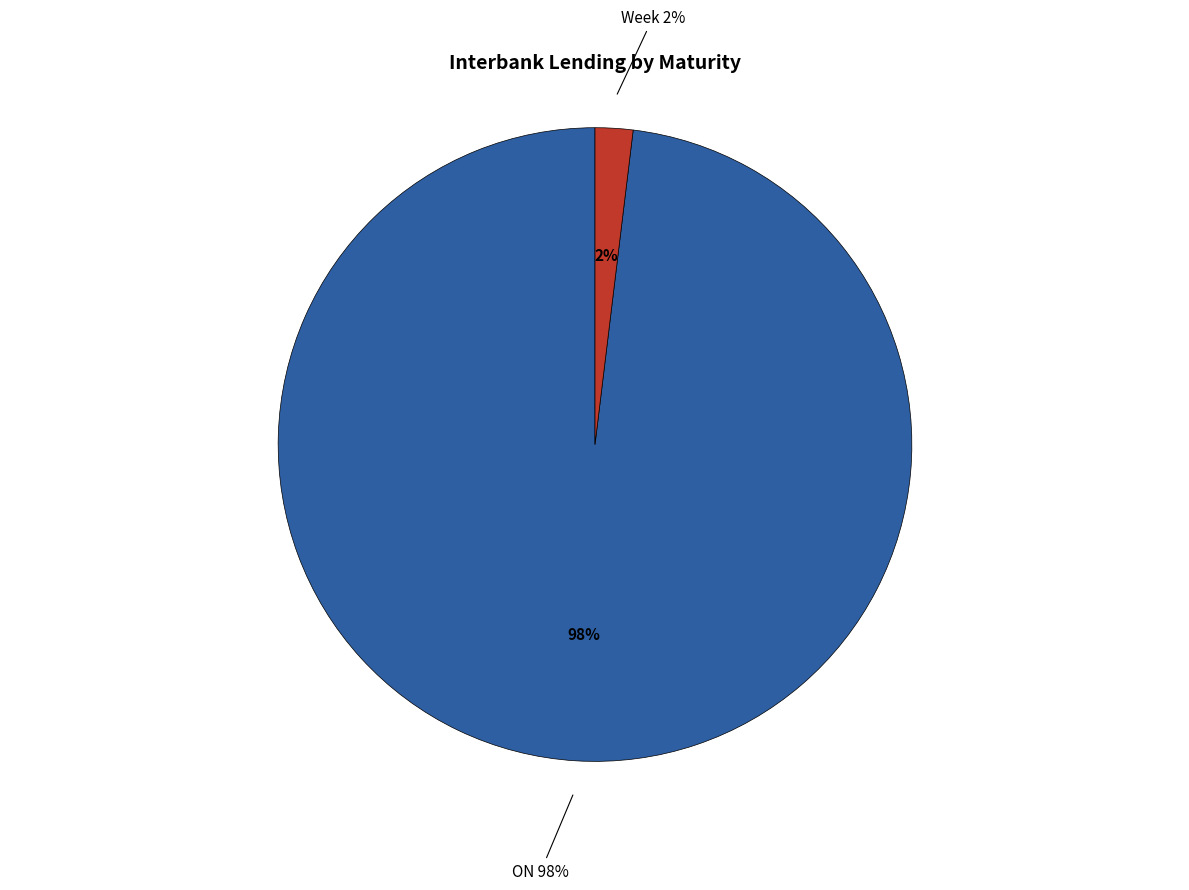

Is it true that Other is 1% of the pie?

False